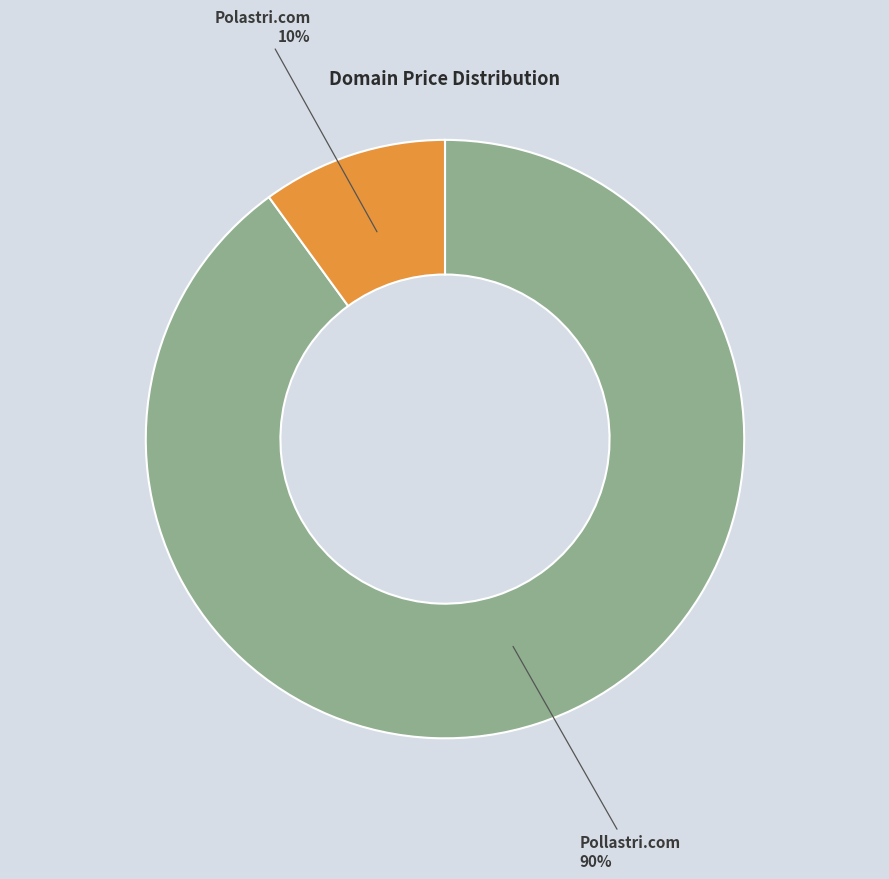

Does any single category account for the majority?

Yes